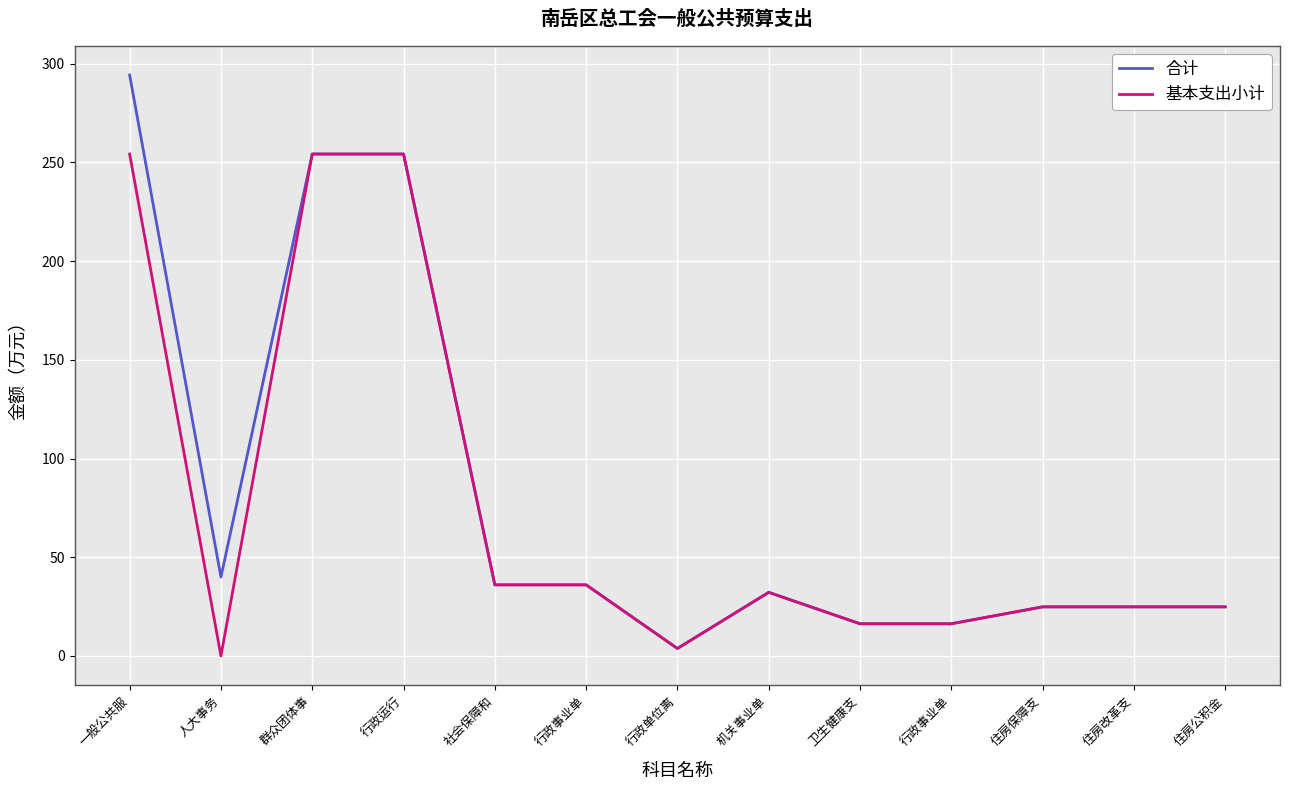

Does the chart display data point markers on the line(s)?

No